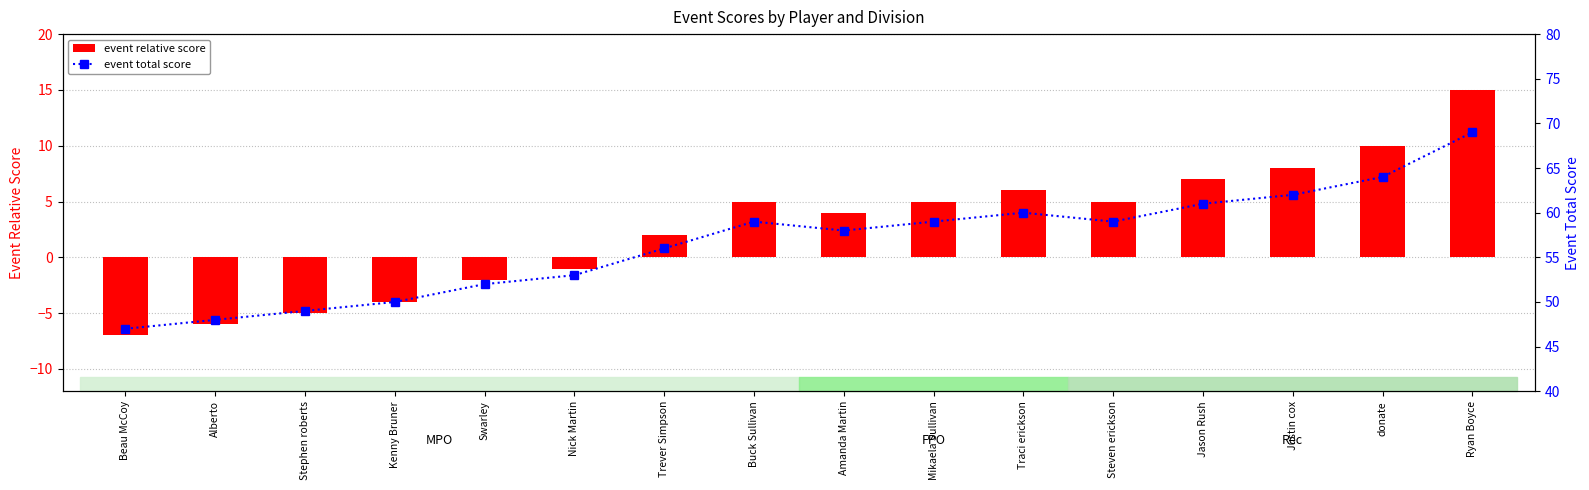

What is the label of the 8th bar from the right?

Amanda Martin